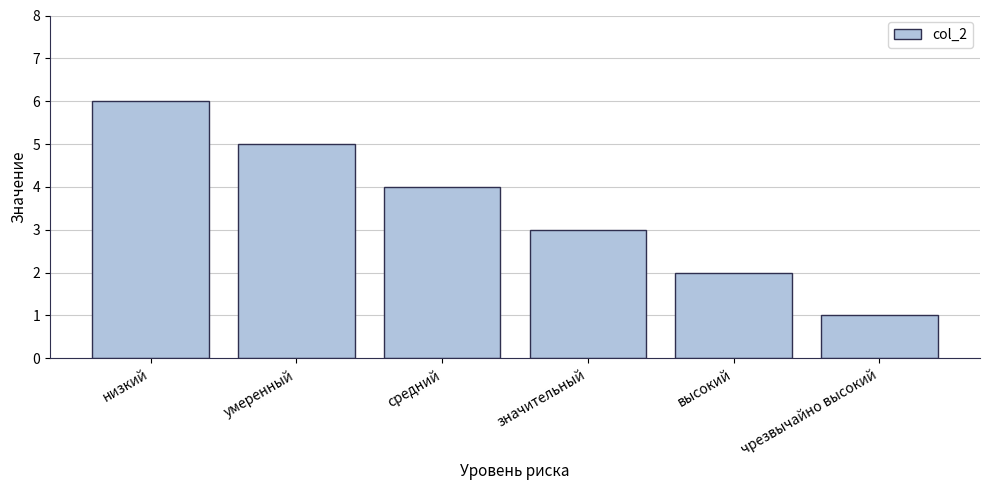

What is the label of the 1st bar from the left?

низкий